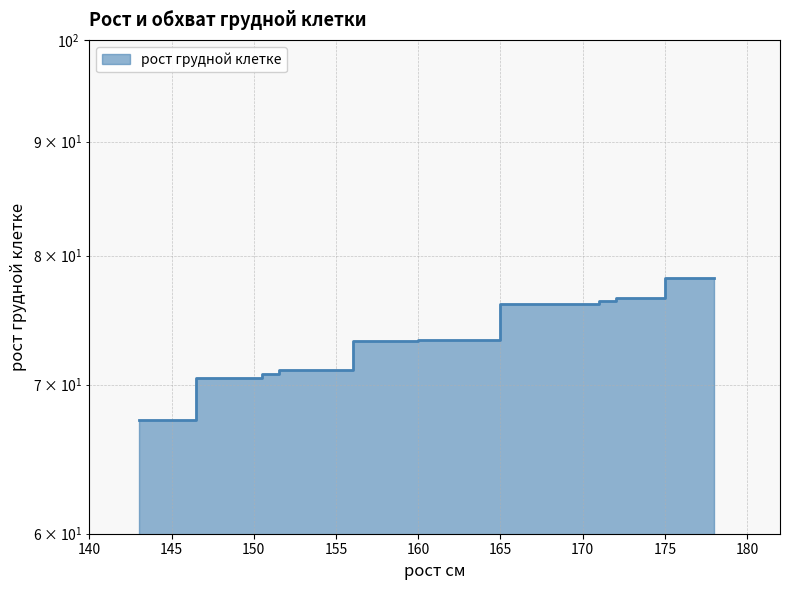

Reading left to right, extract all data points from this chart.

67.5	70.5	70.8	71.1	73.2	73.3	76.1	76.1	76.3	76.6	78.2	78.2